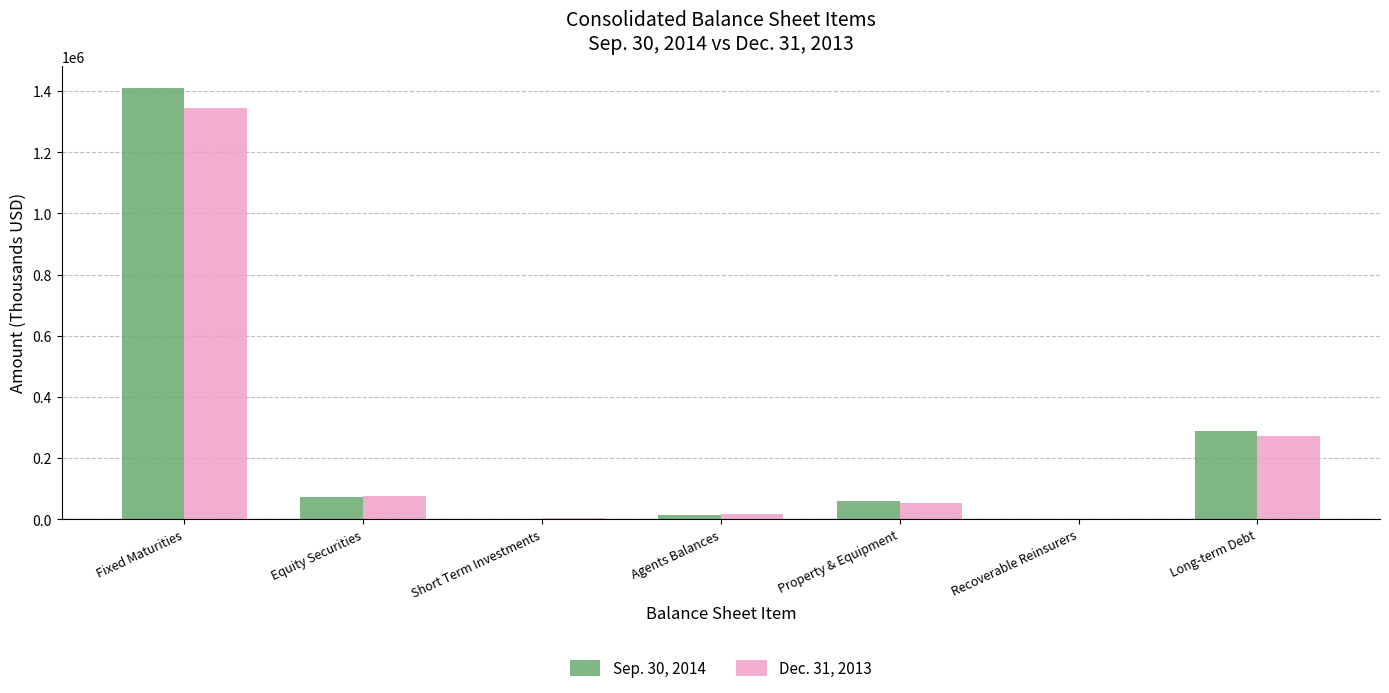

The Sep. 30, 2014 series shows 1411360 at Fixed Maturities. True or false?

True